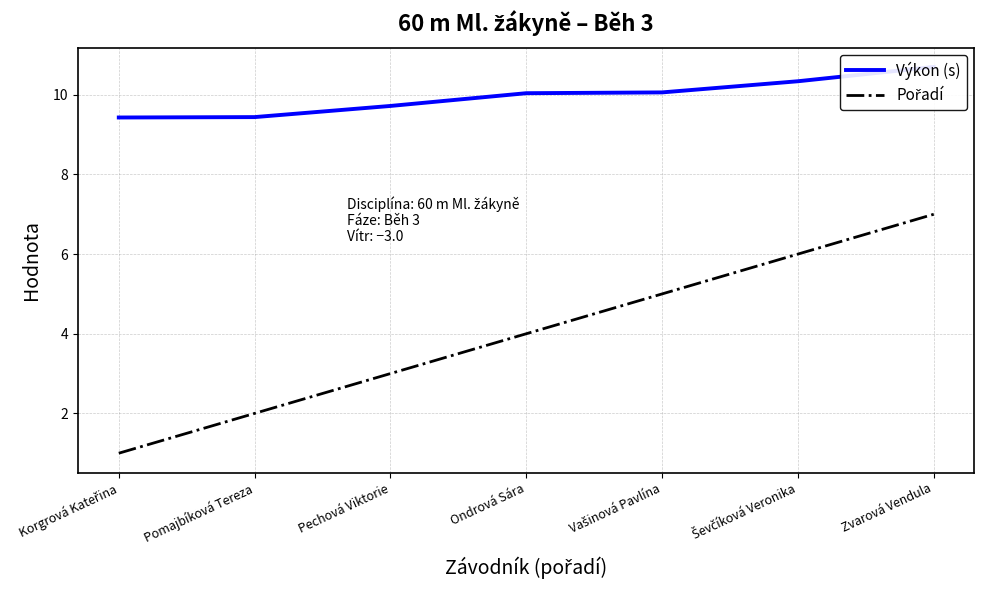

Is the value of Pořadí at Zvarová Vendula greater than the value of Výkon (s) at Vašinová Pavlína?

No